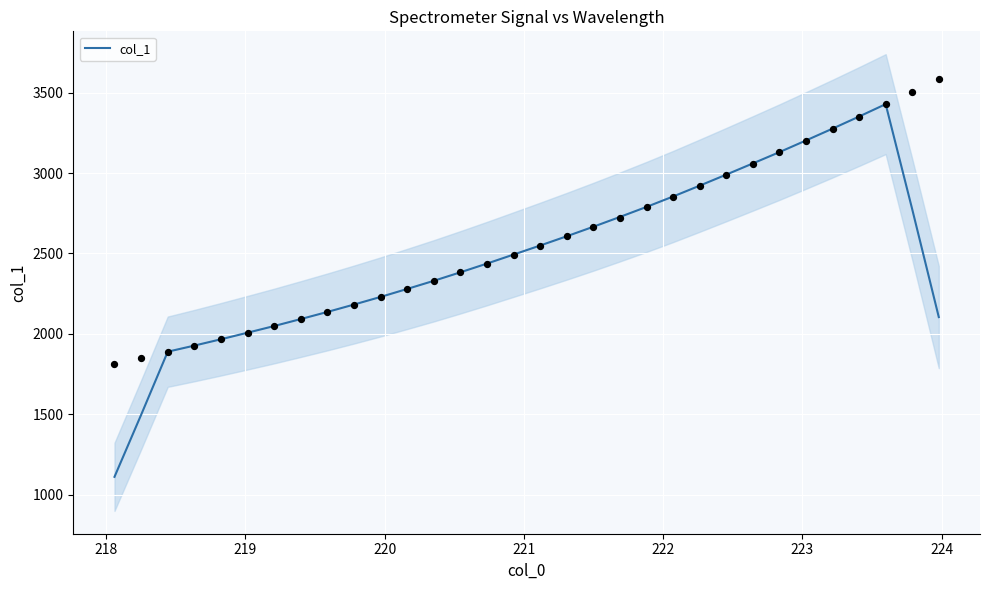

What is the lowest value of the col_1 series?

1110.5